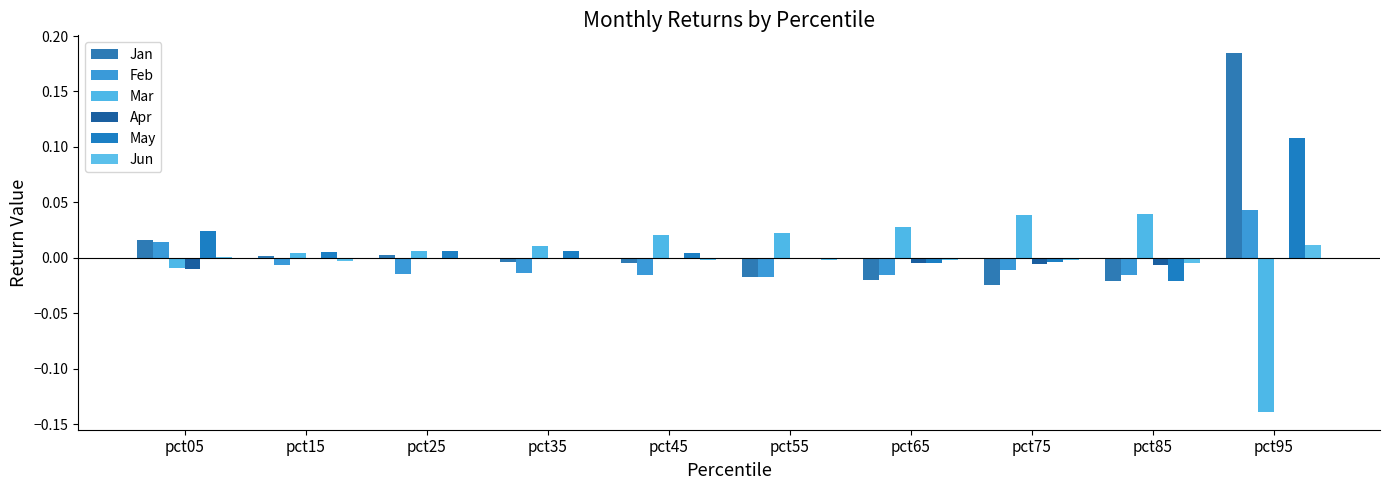

What is the difference between the maximum and minimum values in the Jan series?

0.2